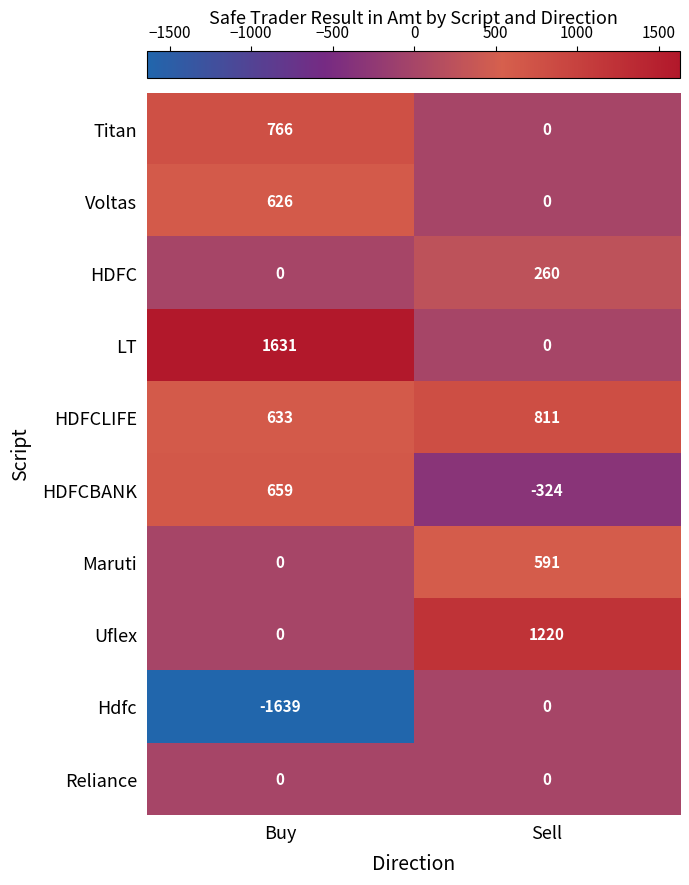

True or false: Reliance has a value of 0 at Sell.

True